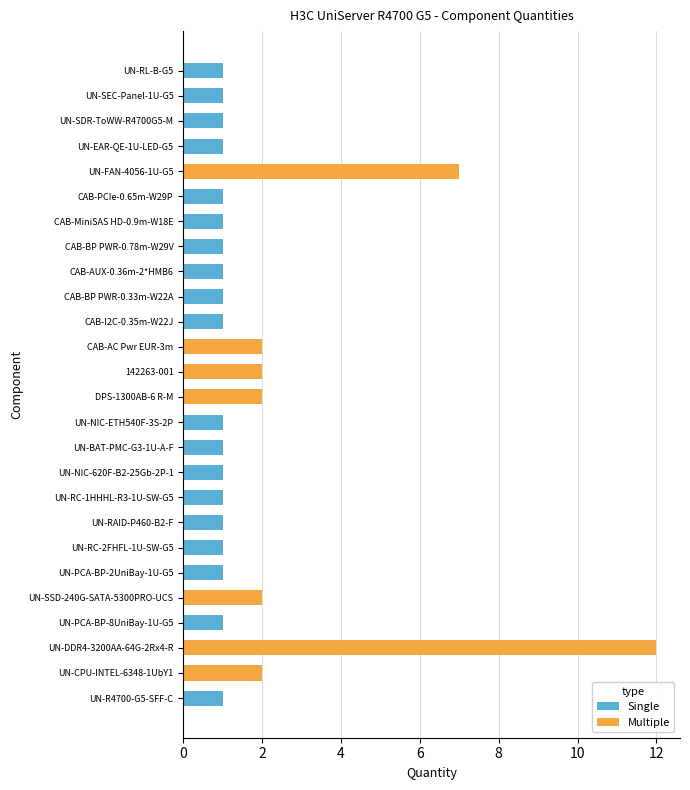

True or false: the data shows 0 at CAB-I2C-0.35m-W22J.

False